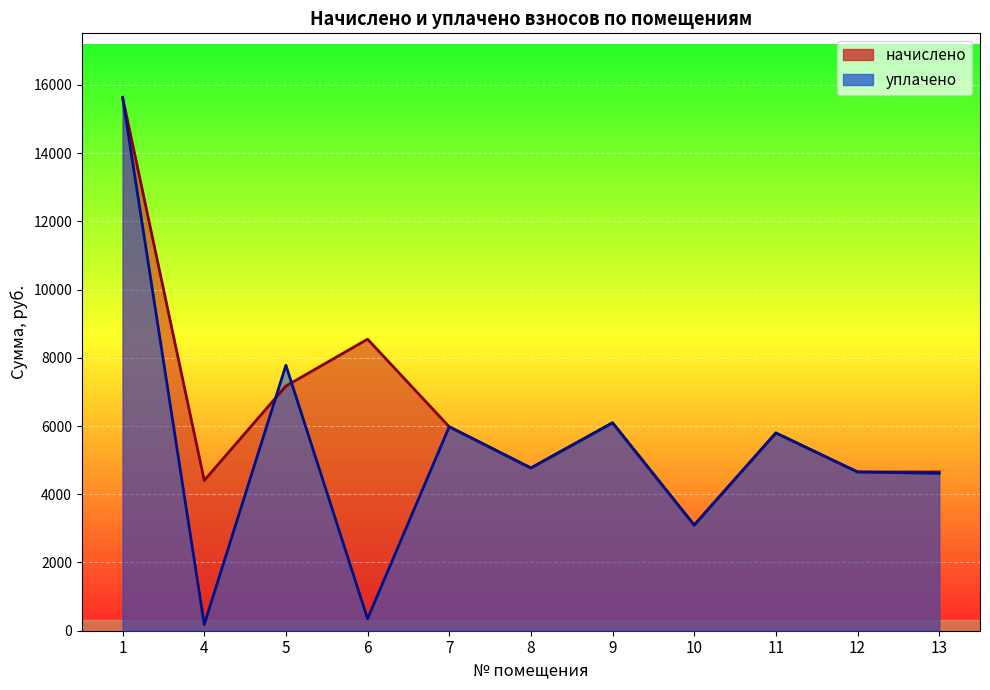

What is the value of the начислено point at the 10th from the left?

4653.4